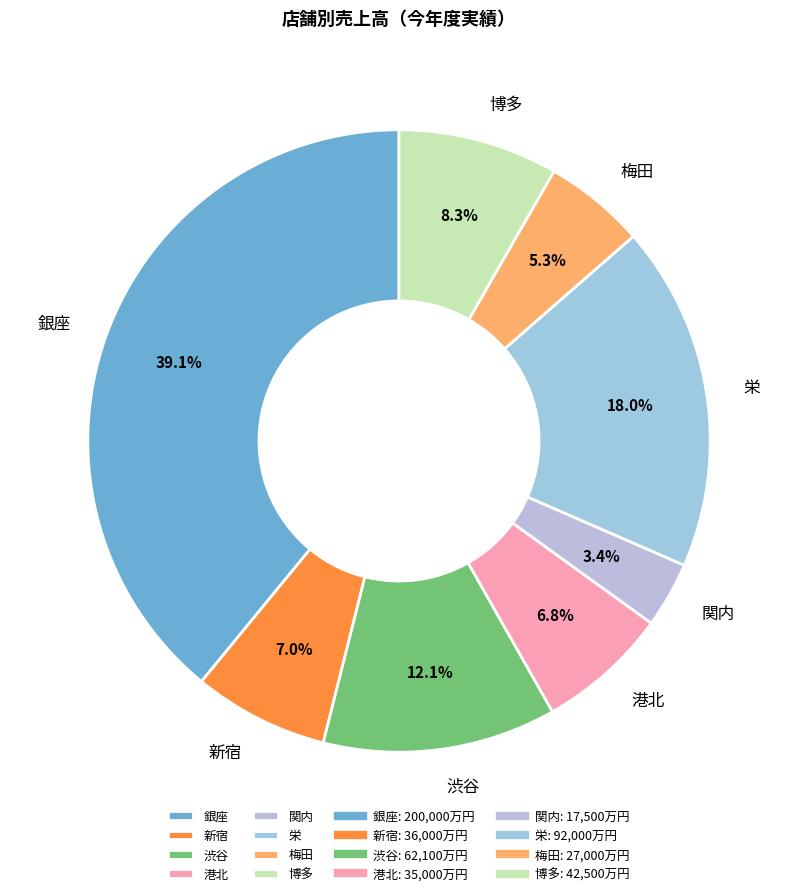

What is the smallest slice in the pie chart?

関内